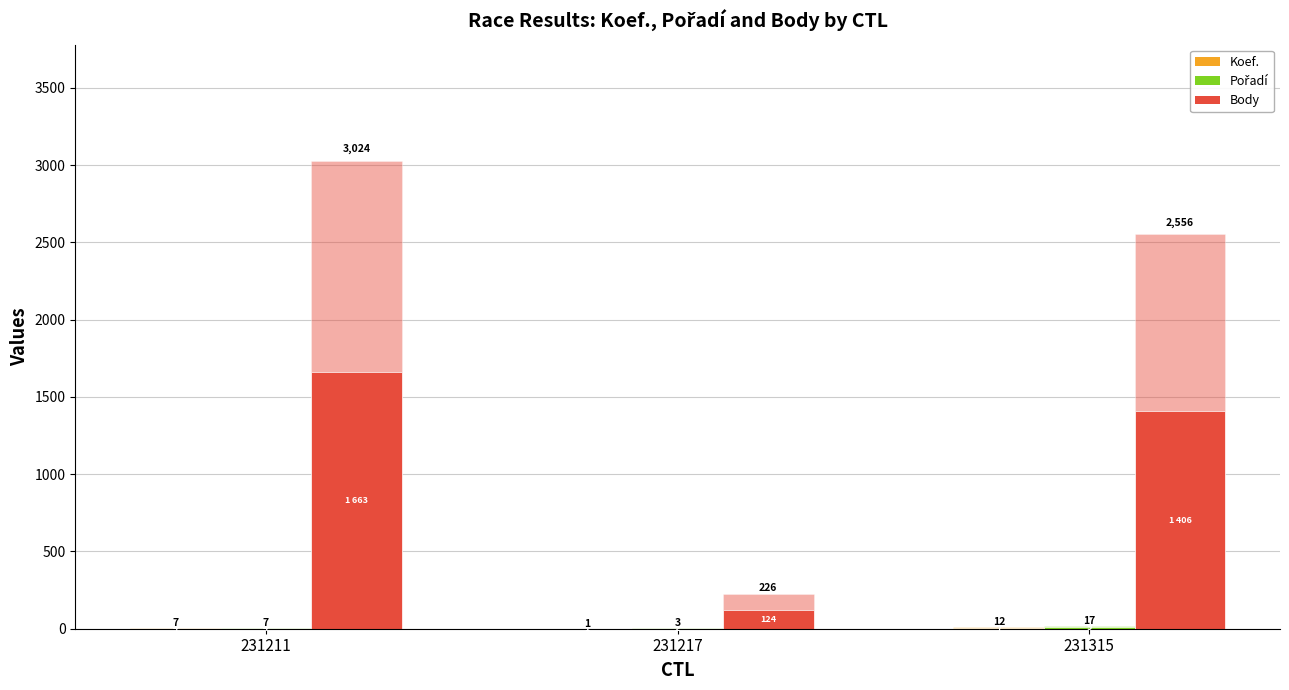

Rank the categories by Pořadí (upper) value from highest to lowest.

231315, 231211, 231217